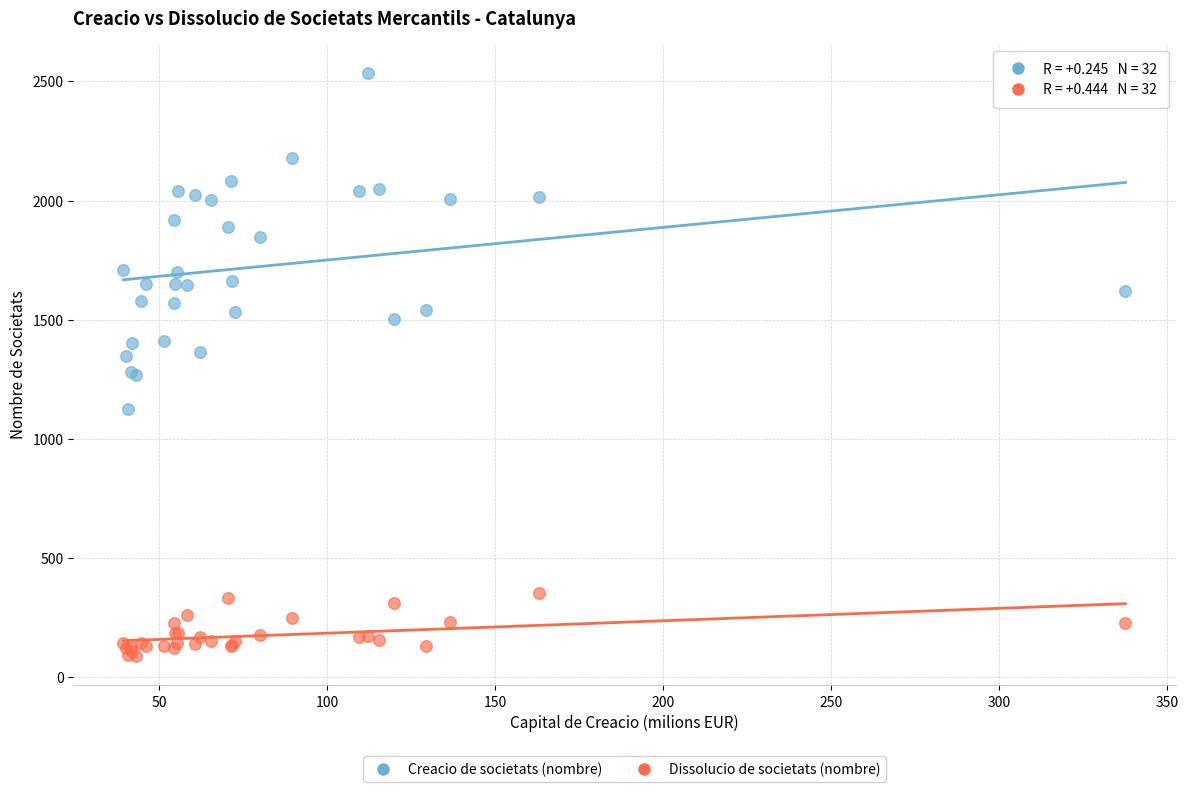

Which series contains the lowest Y value?

Dissolucio de societats (nombre)